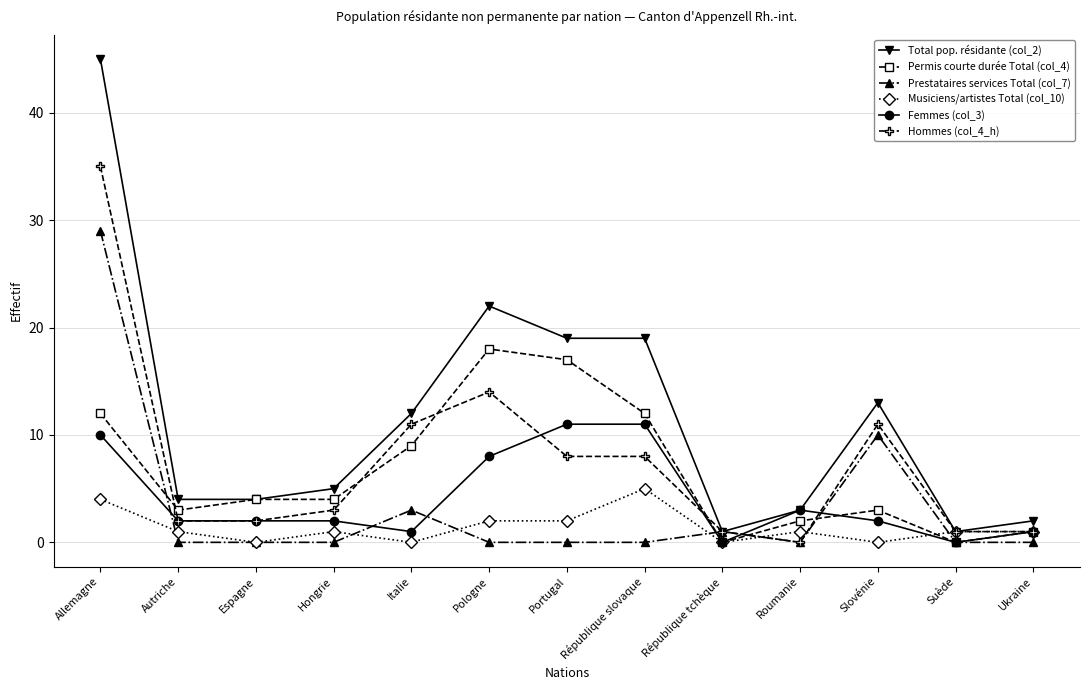

Where is the first local maximum for Total pop. résidante (col_2)?

Pologne